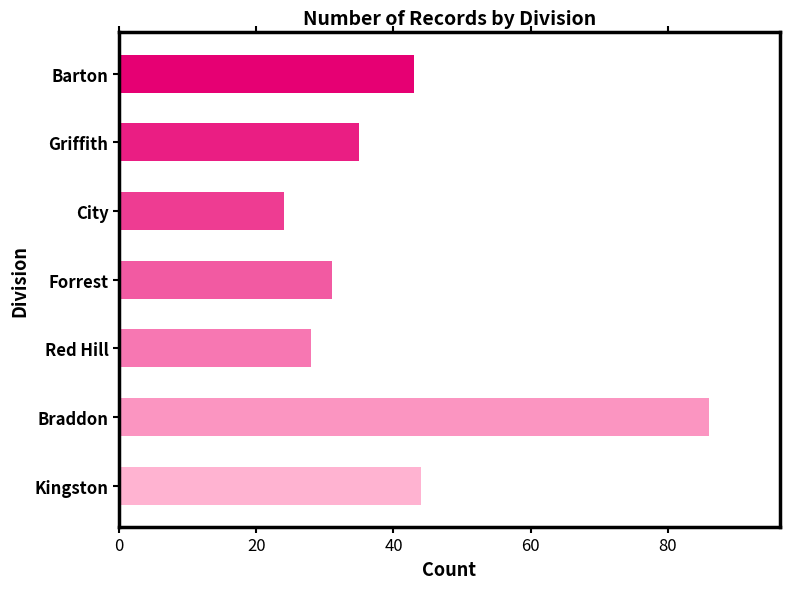

What is the greatest value displayed?

86